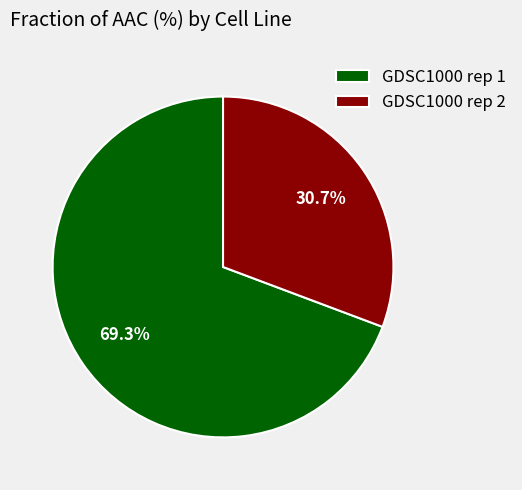

Is GDSC1000 rep 1 the majority of the pie?

Yes